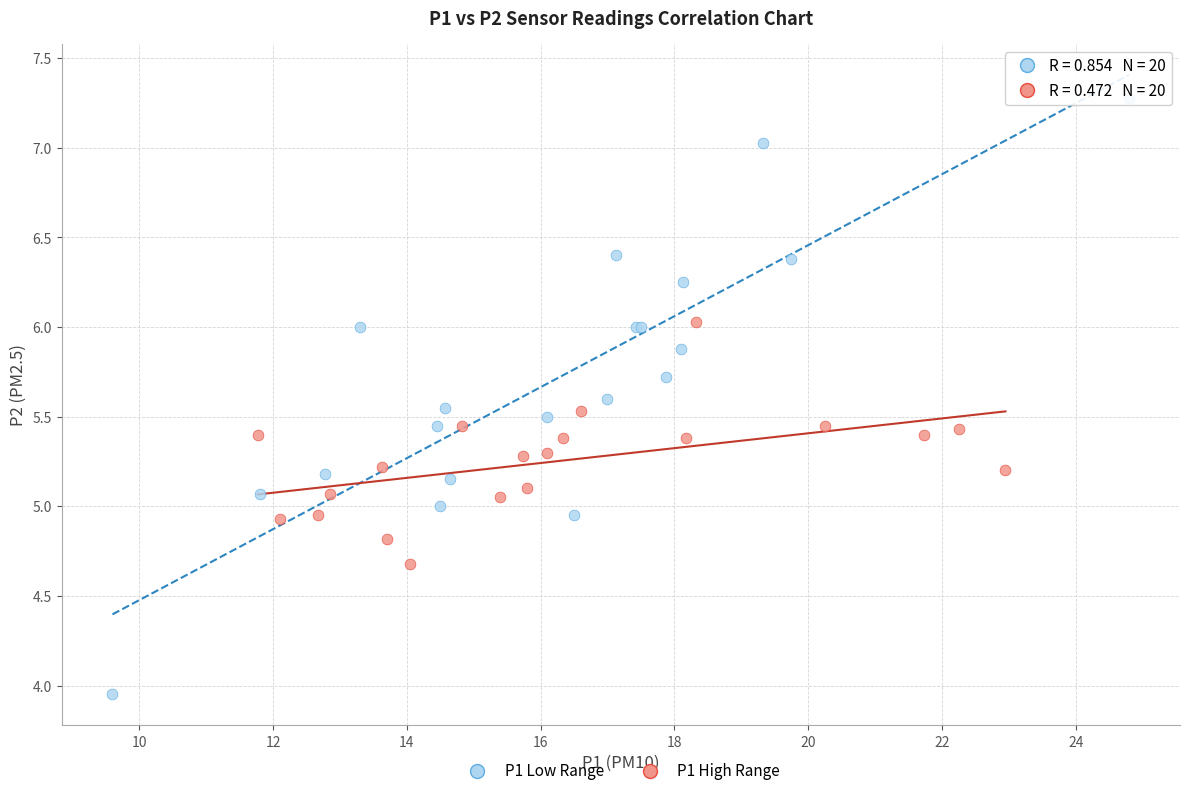

Which series reaches the minimum Y coordinate?

P1 Low Range